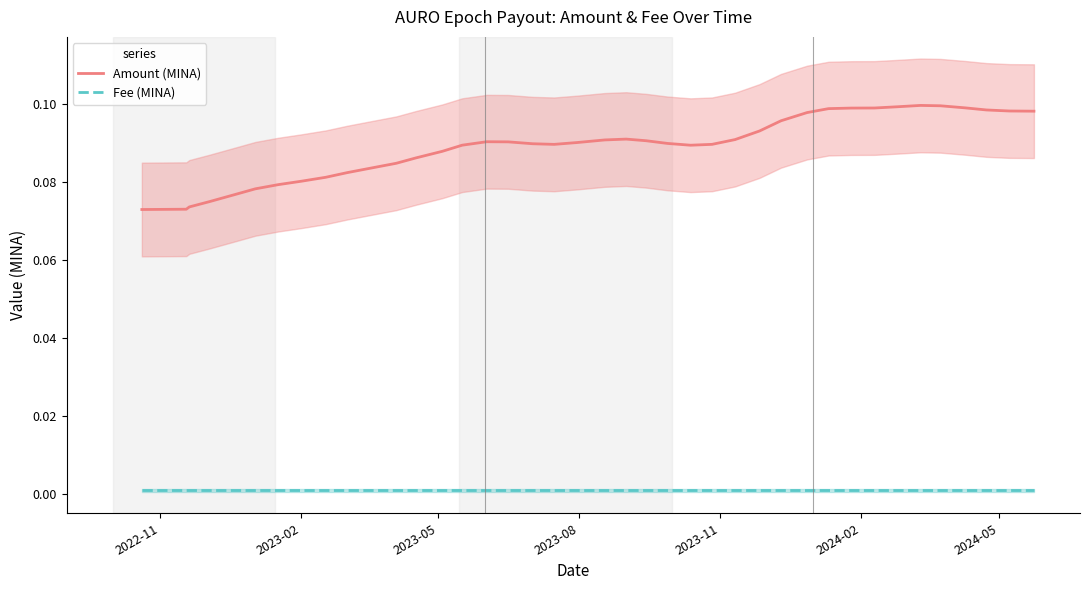

True or false: Amount (MINA) and Fee (MINA) cross at least once.

False